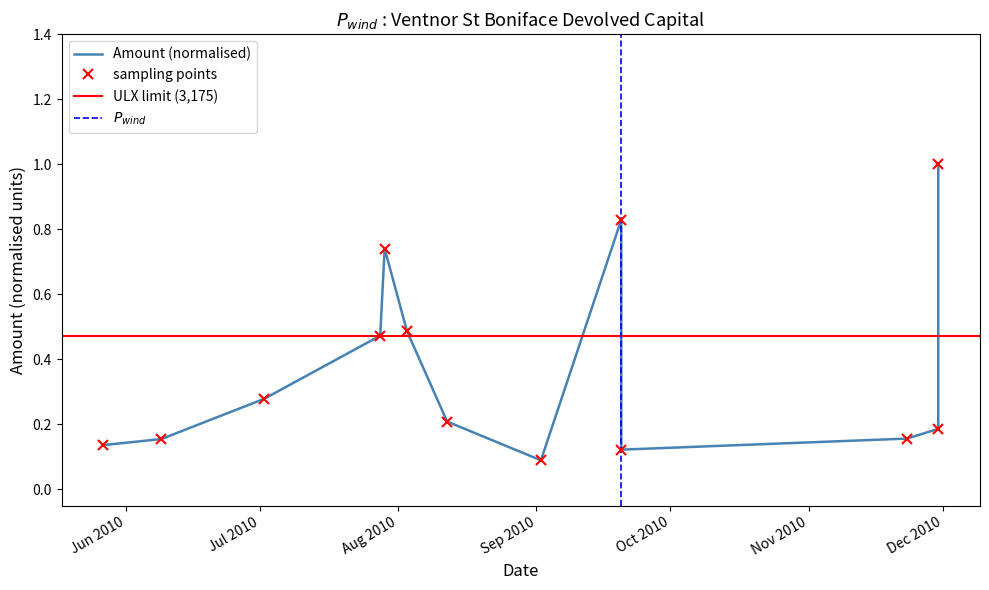

What is the highest value of the Amount series?

1.0